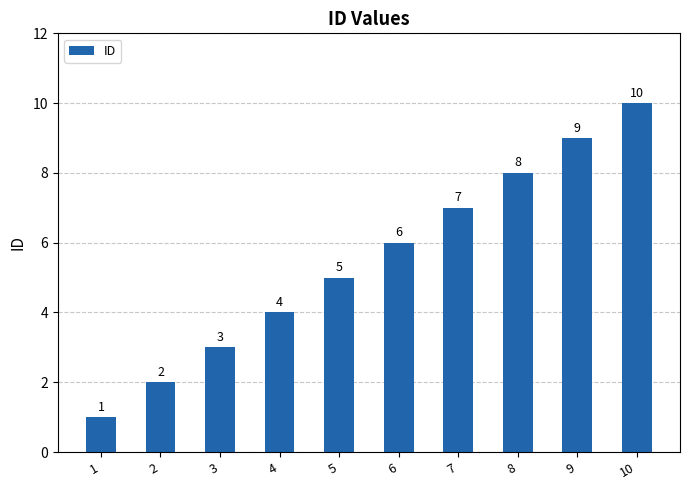

Where is the data nearest to the value 5?

5